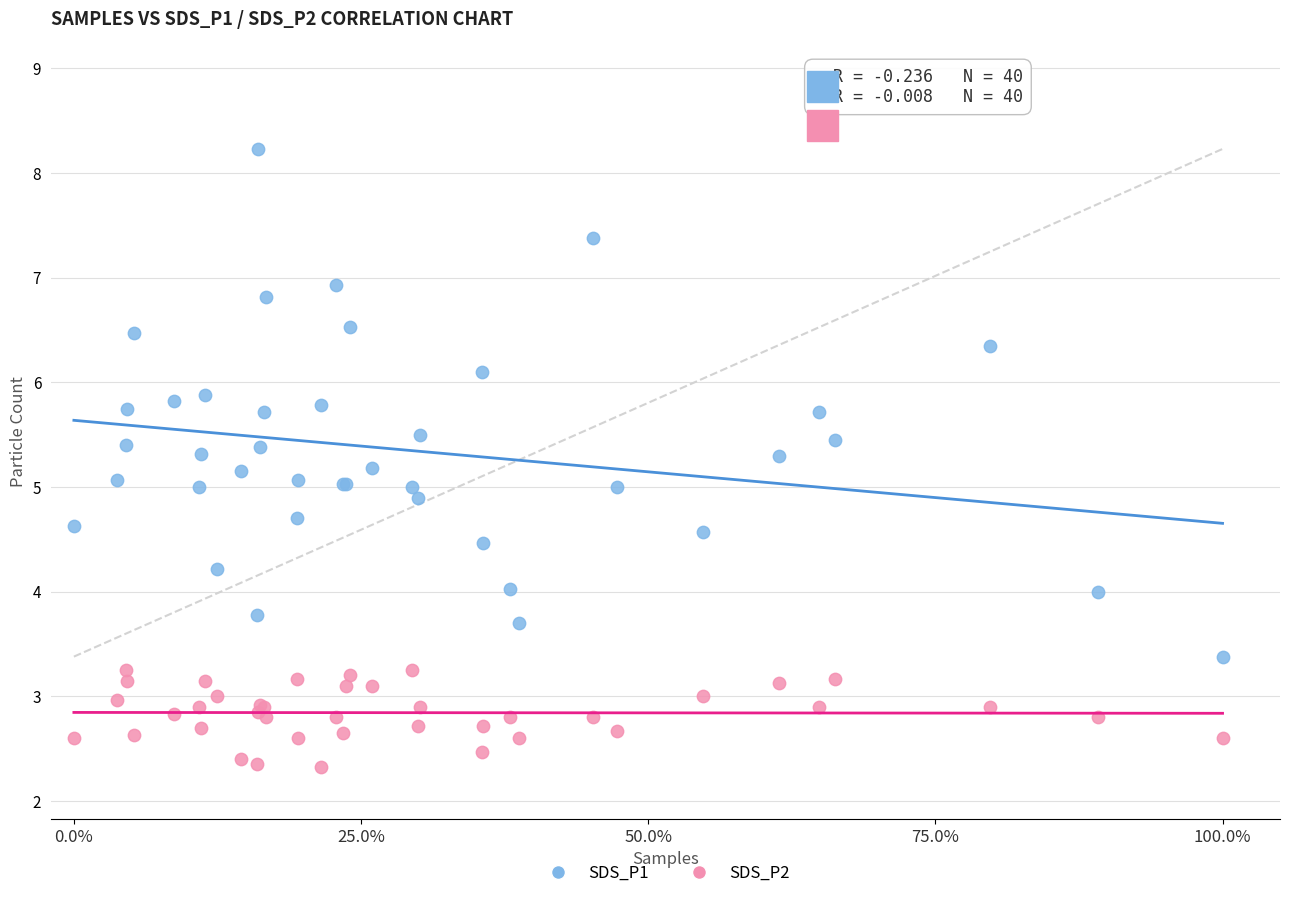

Which series reaches the maximum Y coordinate?

SDS_P1